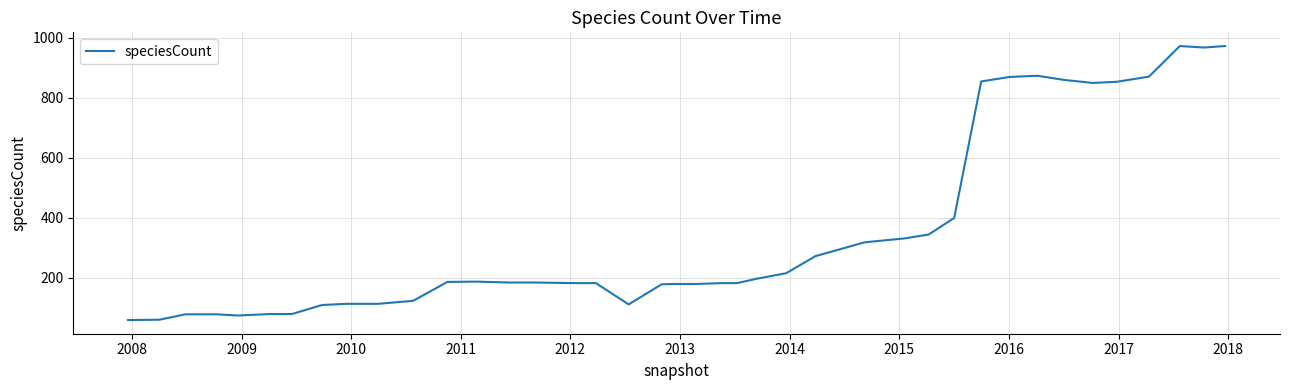

What is the difference between the maximum and minimum values?

913